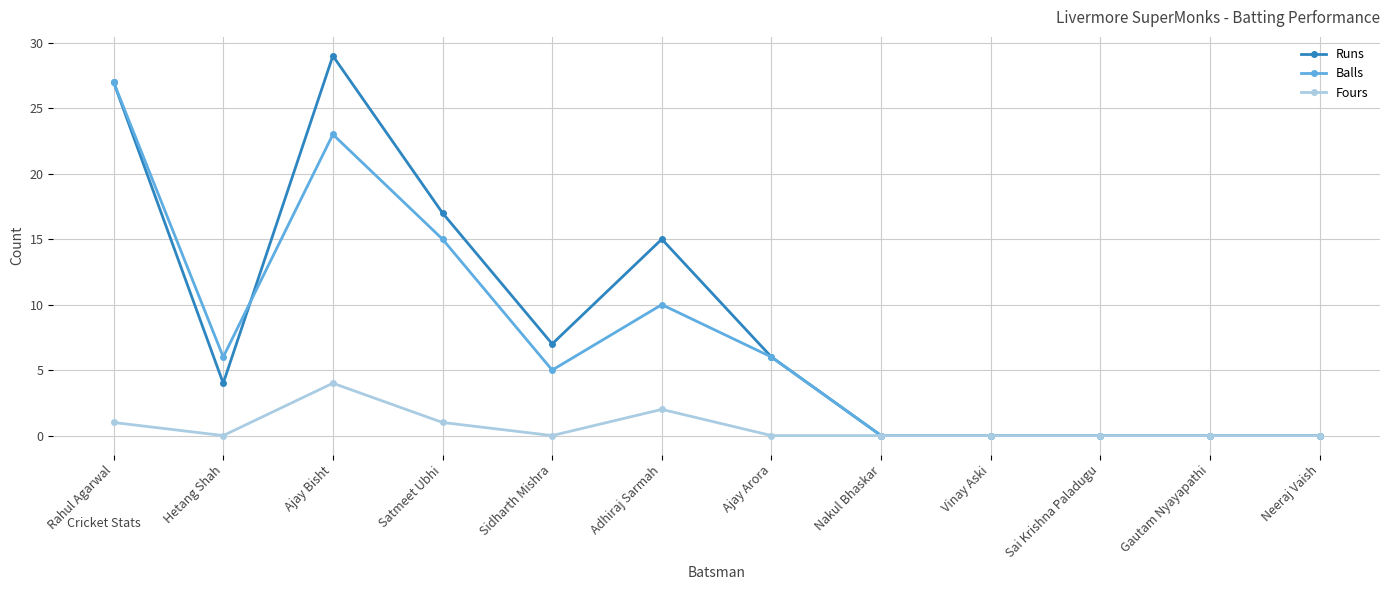

At which category does Fours reach its first local valley?

Hetang Shah